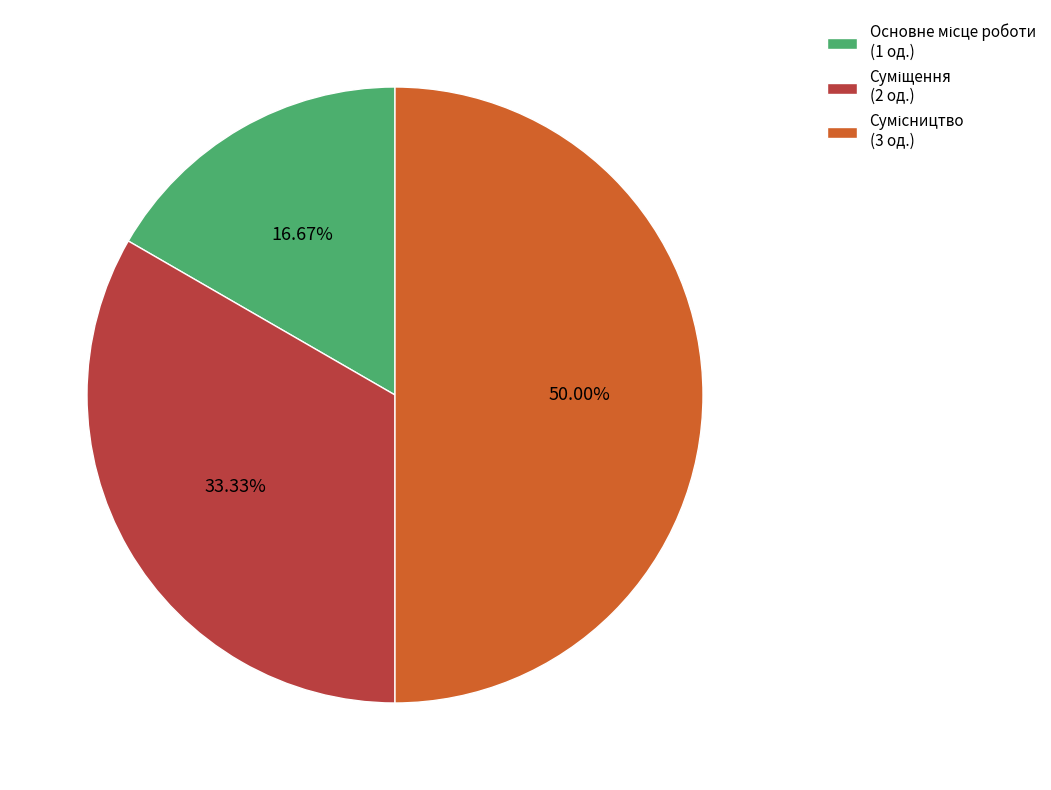

How many segments does this pie chart have?

3